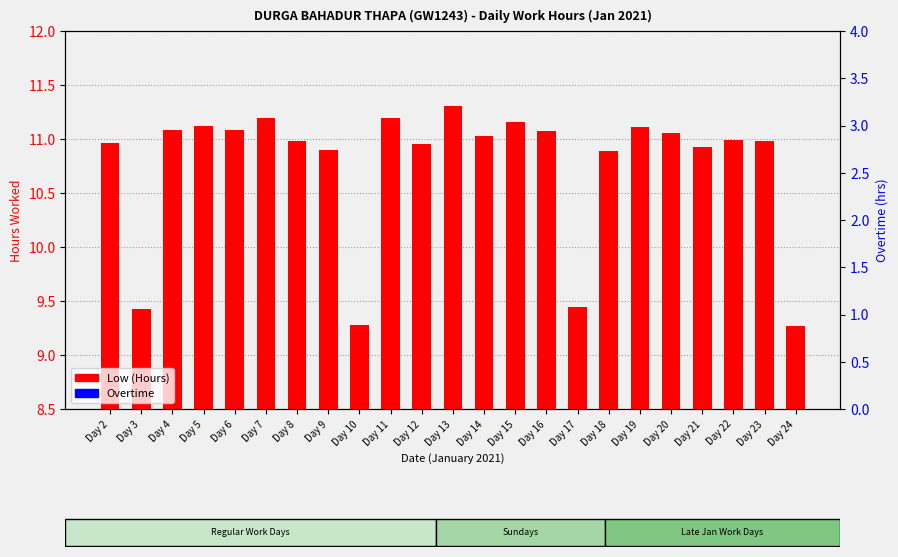

What is the value of the Low (Hours) bar at the 7th from the left?

11.0